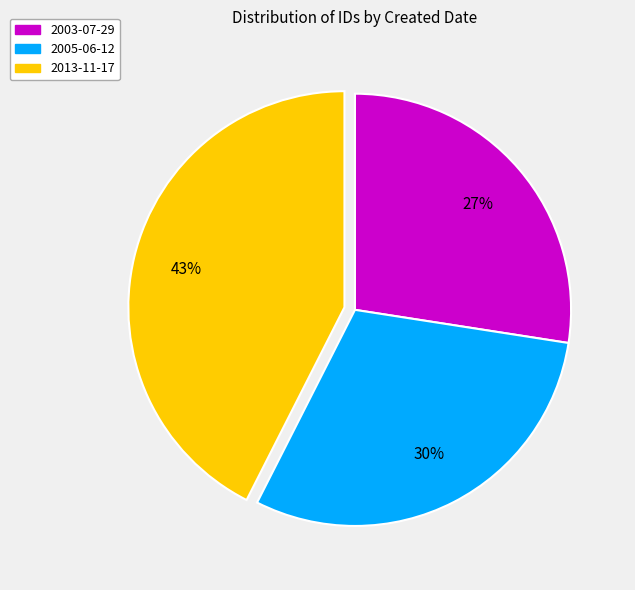

Which category has the biggest portion of the pie?

2013-11-17